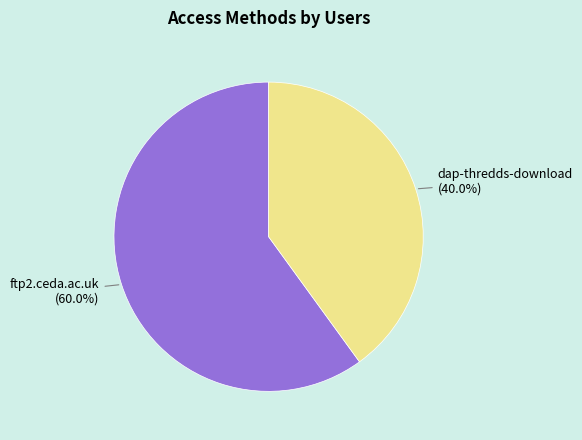

Between dap-thredds-download and ftp2.ceda.ac.uk, which is larger?

ftp2.ceda.ac.uk